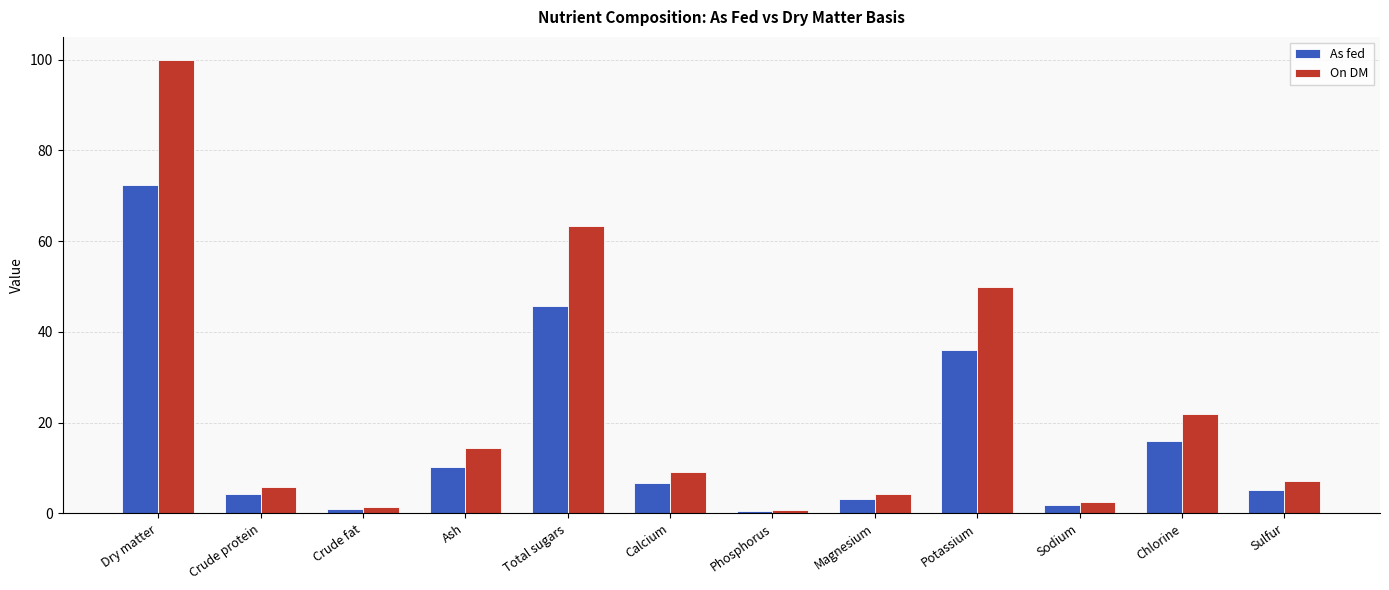

What is the difference between the highest and lowest values at Potassium?

13.8